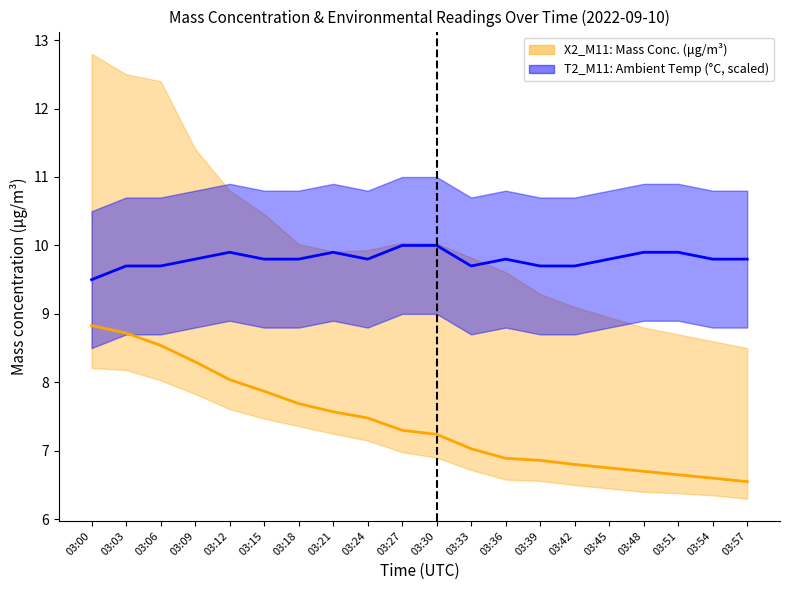

Reading left to right, transcribe all the data shown in this chart.

X2_M11 (Mass Conc.): 8.8	8.7	8.5	8.3	8.0	7.9	7.7	7.6	7.5	7.3	7.2	7.0	6.9	6.9	6.8	6.8	6.7	6.7	6.6	6.5
T2_M11 (Ambient Temp scaled): 9.5	9.7	9.7	9.8	9.9	9.8	9.8	9.9	9.8	10.0	10.0	9.7	9.8	9.7	9.7	9.8	9.9	9.9	9.8	9.8